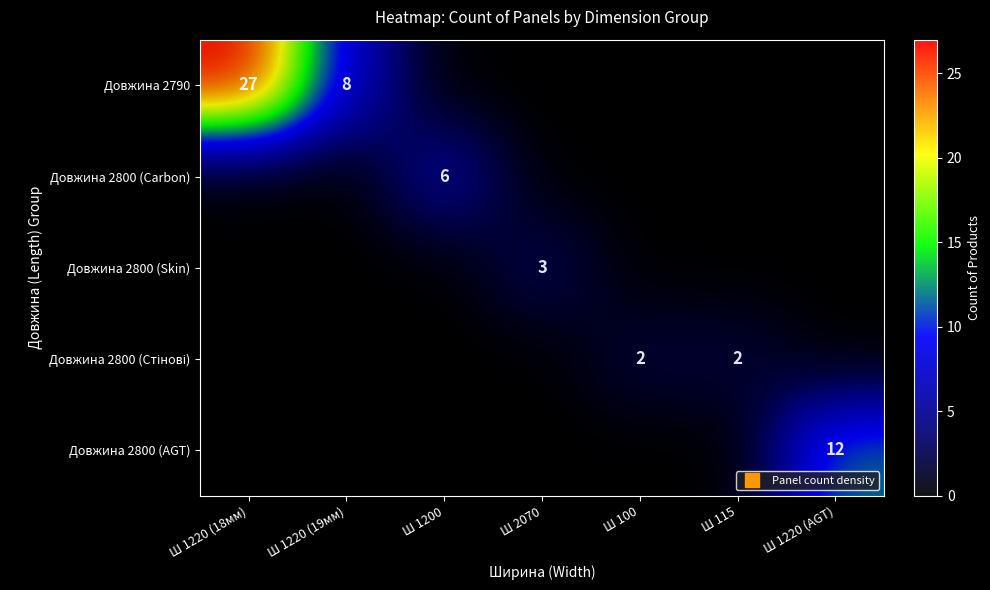

Between Ш 1220 (AGT) and Ш 2070, which is larger?

Ш 1220 (AGT)